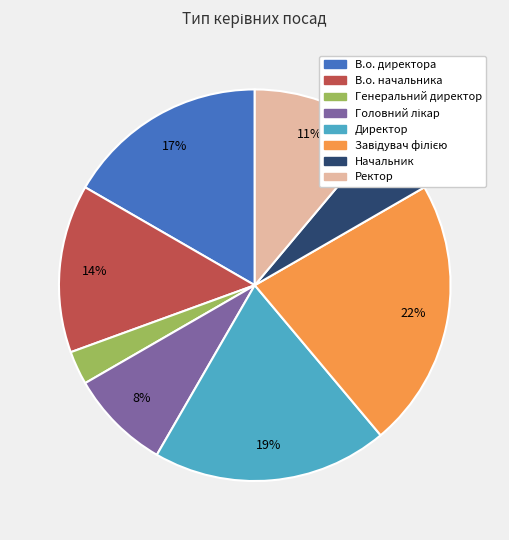

Approximately how many times larger is the value at Начальник compared to Ректор?

0.5